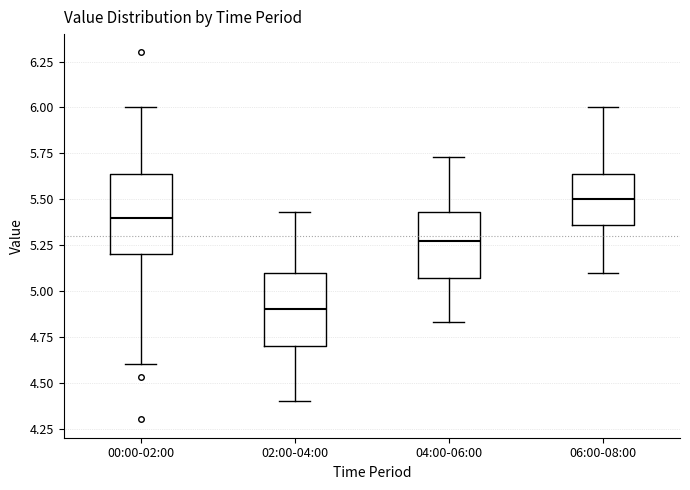

Which box's median line is the lowest?

02:00-04:00